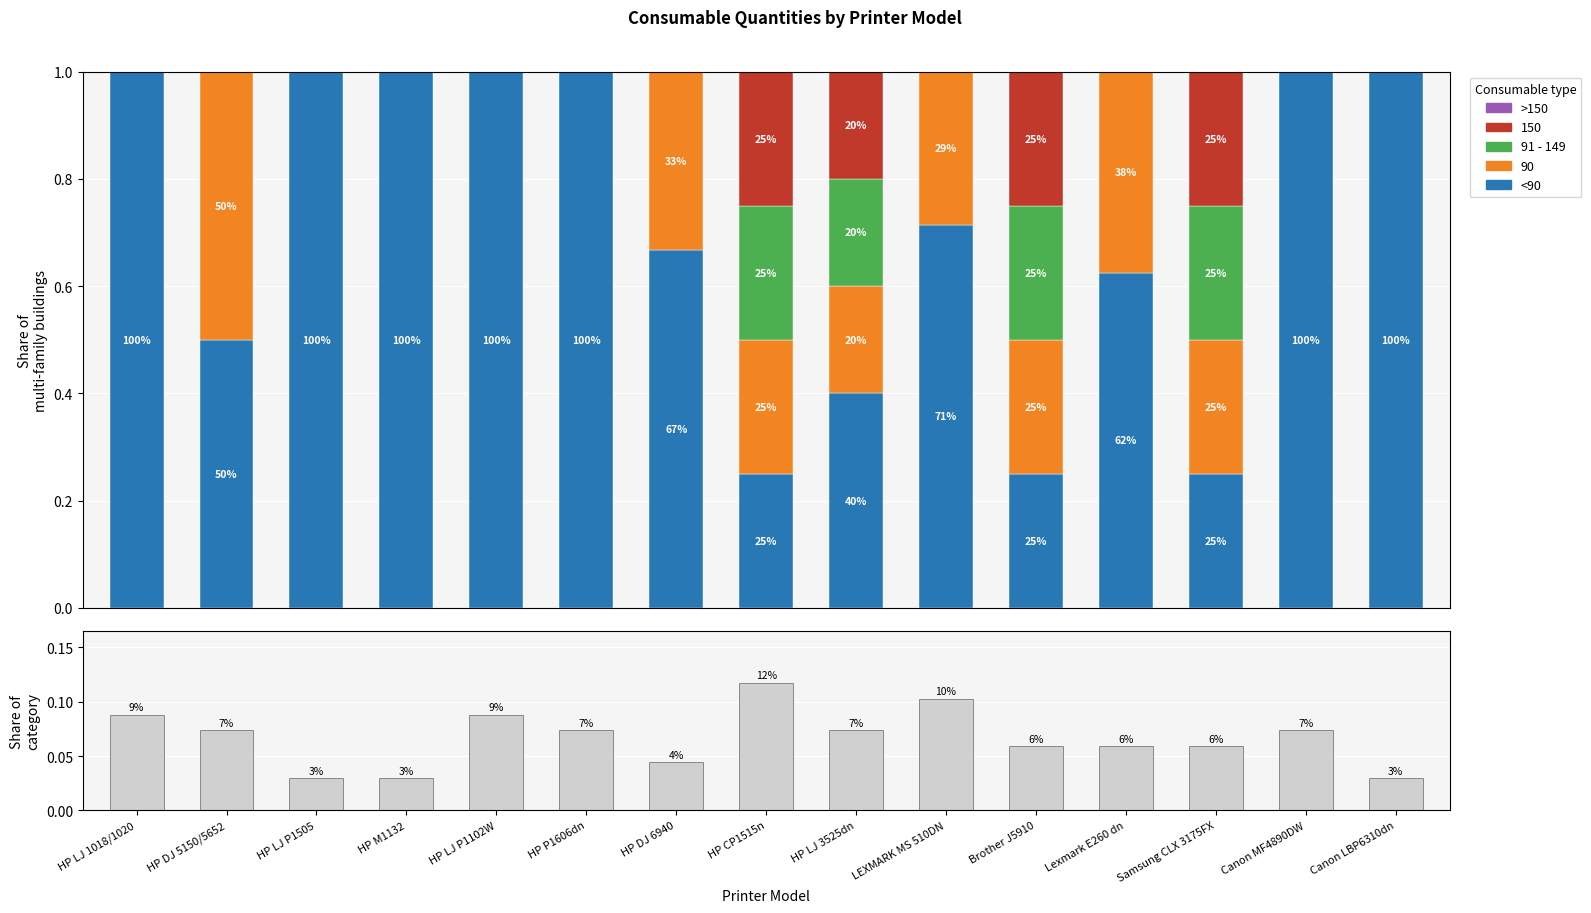

What is the label of the 5th bar from the left?

HP LJ P1102W